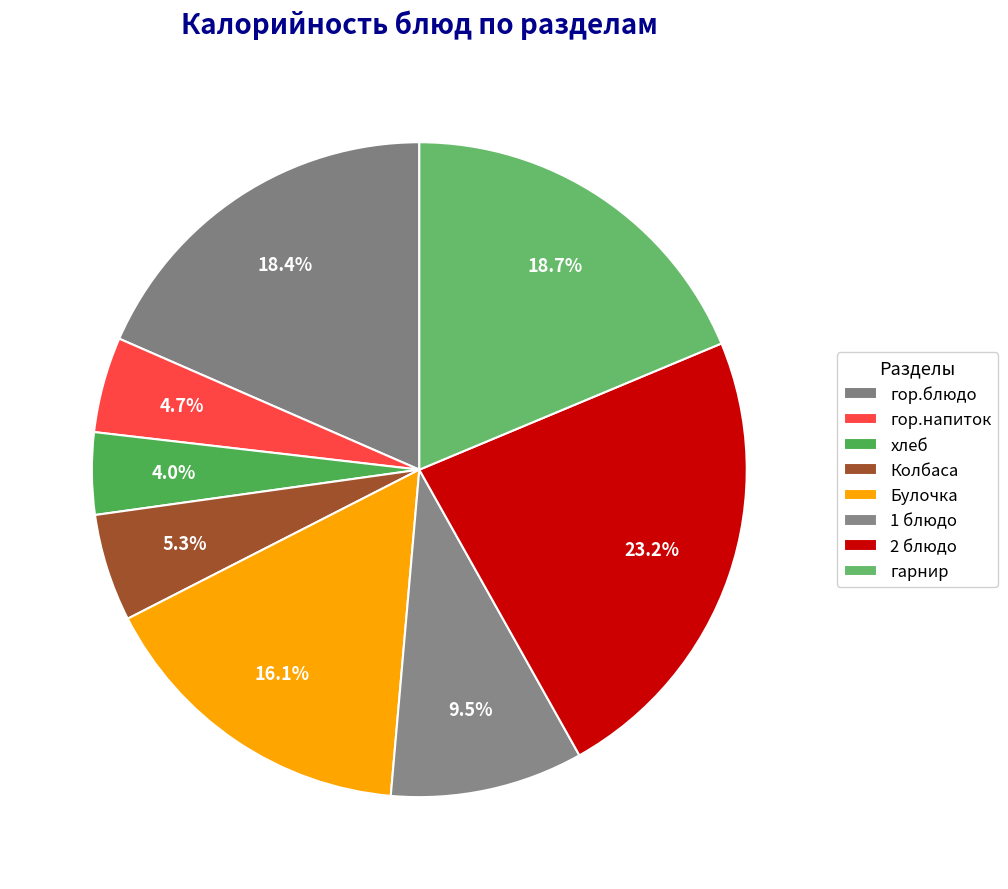

Which category has the smallest portion of the pie?

хлеб